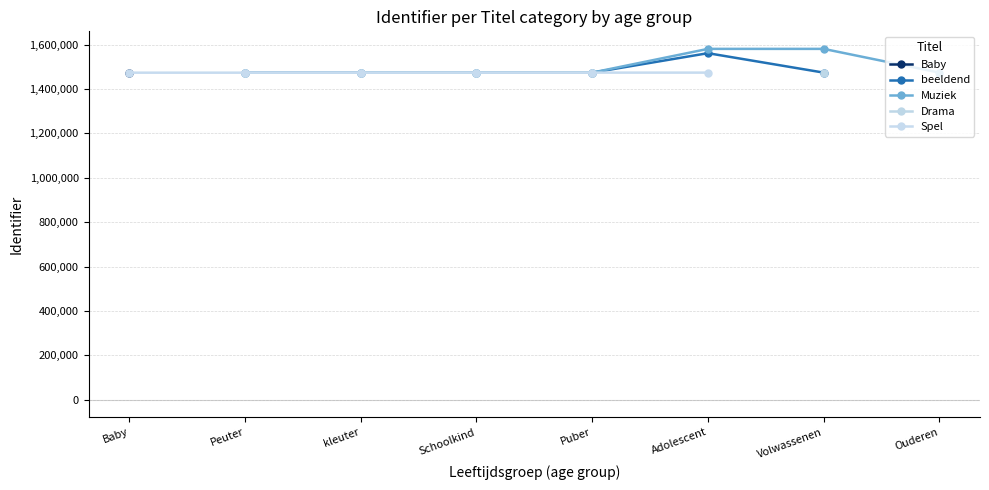

List the series in order of their peak value, highest first.

Baby, beeldend, Muziek, Drama, Spel